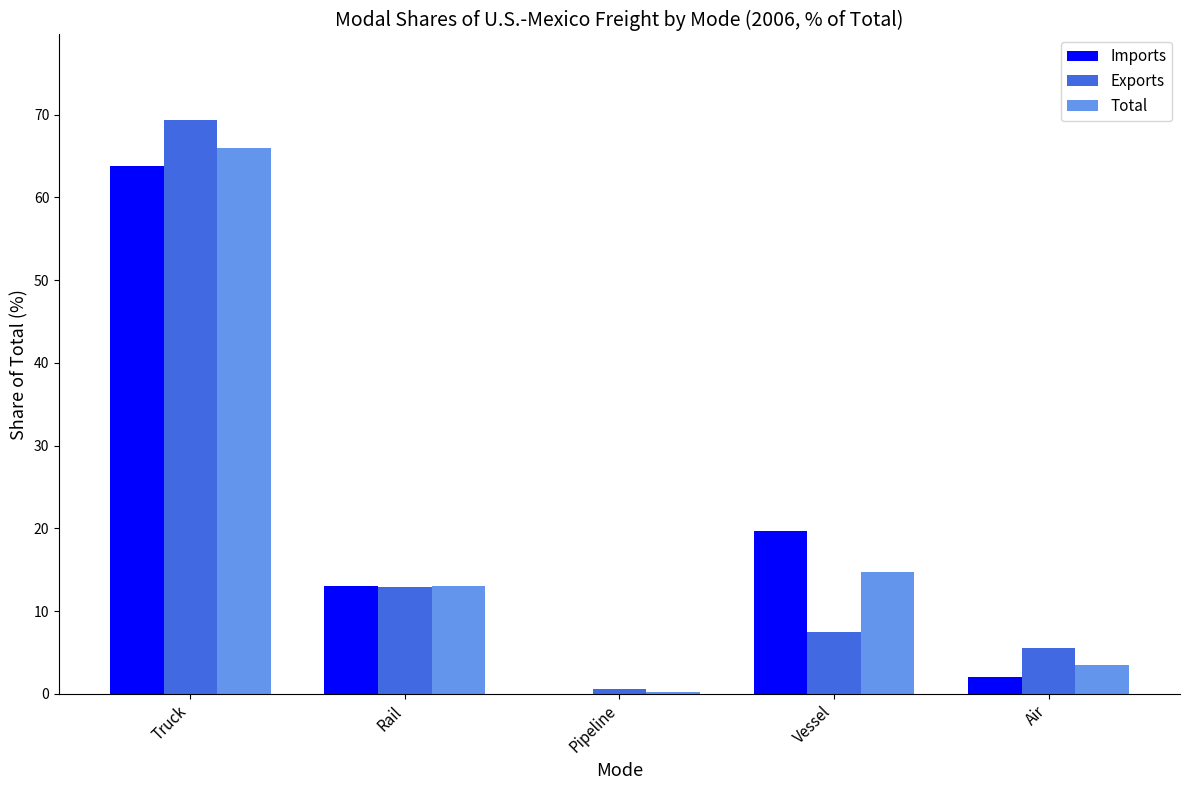

Is it true that Total equals 101.1 at Truck?

False